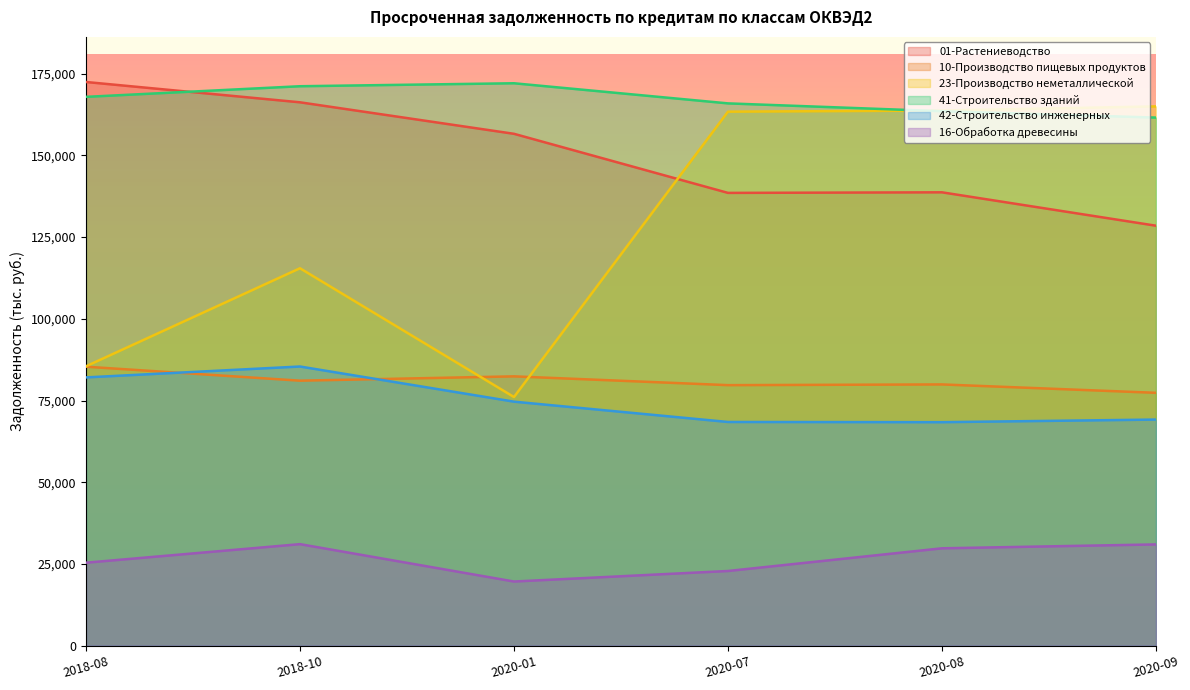

At which category is the sum across all series the highest?

2018-10